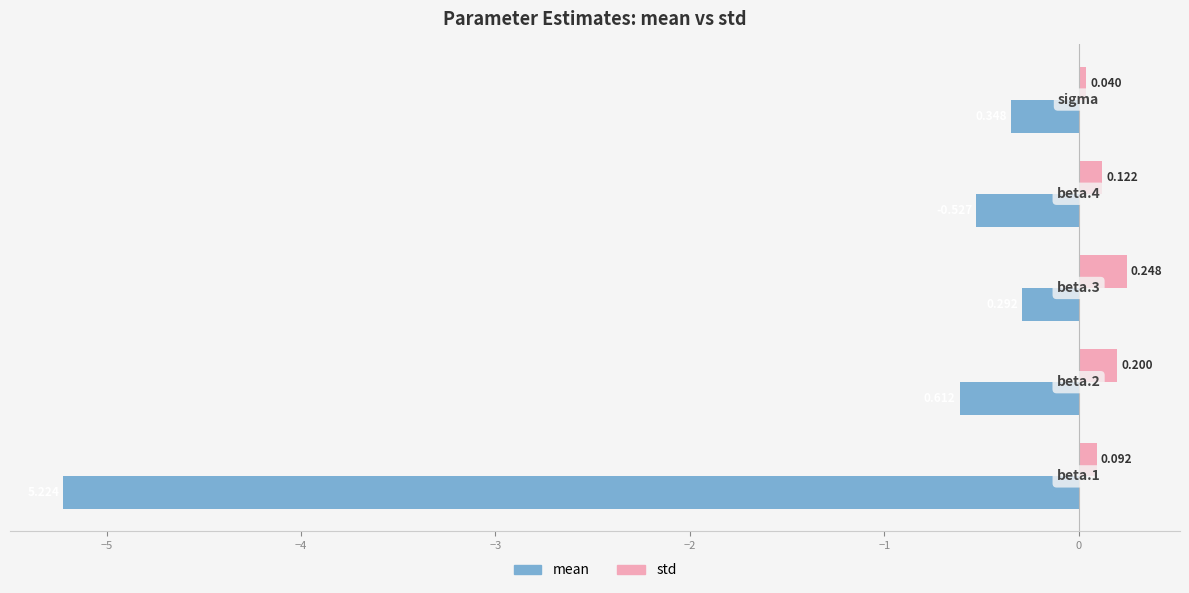

Rank the series by their maximum value, from highest to lowest.

std, mean